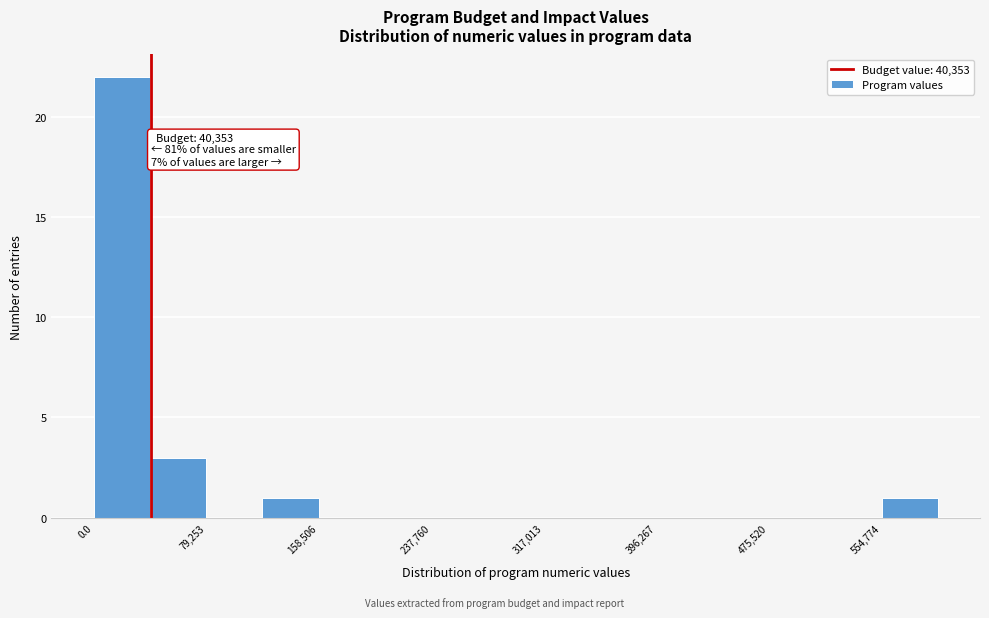

Around what value on the x-axis is the tallest bar? Give the approximate position of its centre, as read against the axis.

20000